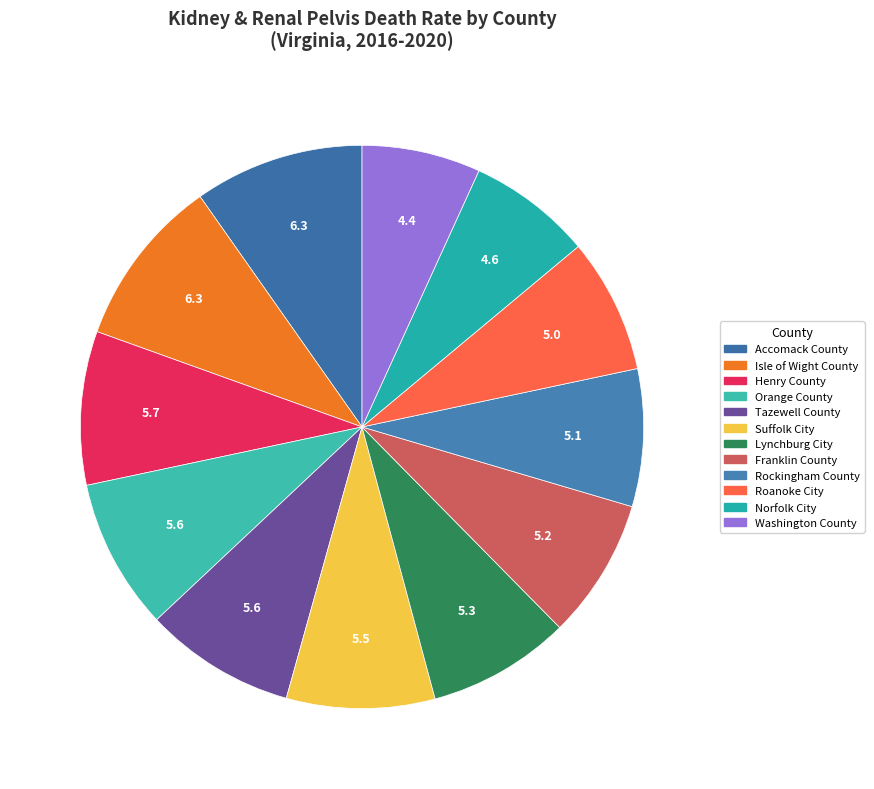

Is the sum of Norfolk City and Tazewell County greater than half?

No